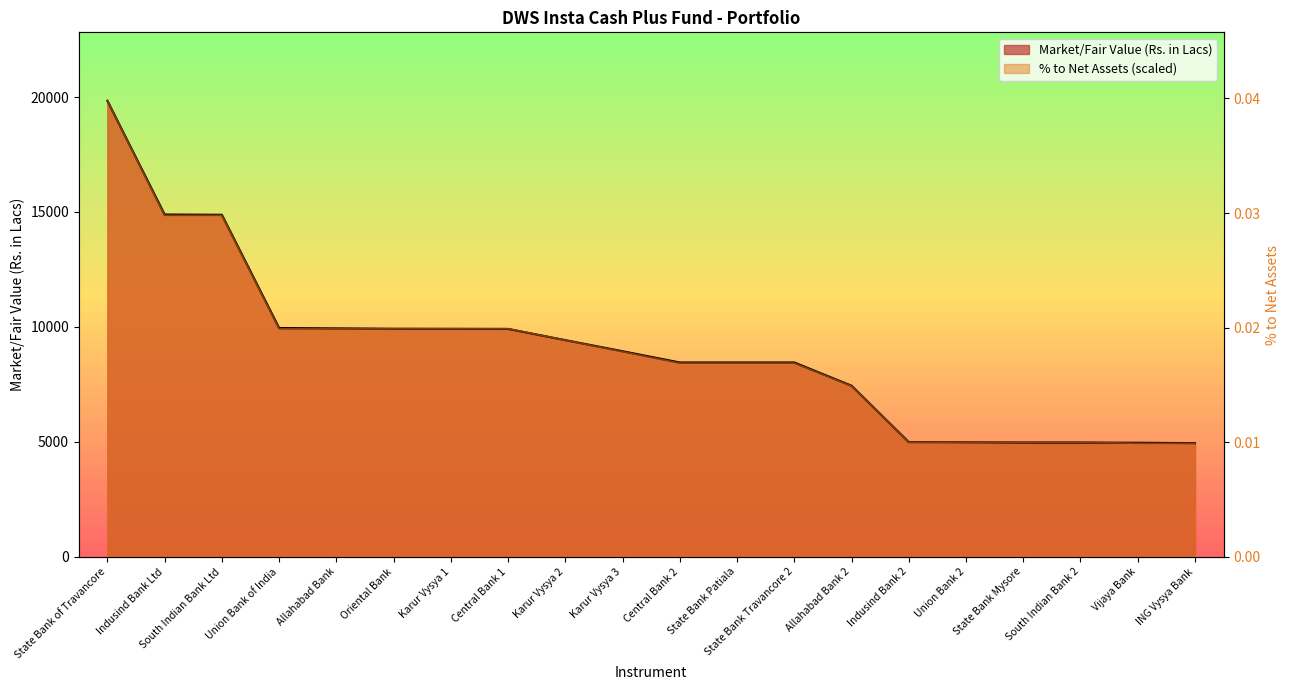

What is the label of the 2nd point from the left?

Indusind Bank Ltd